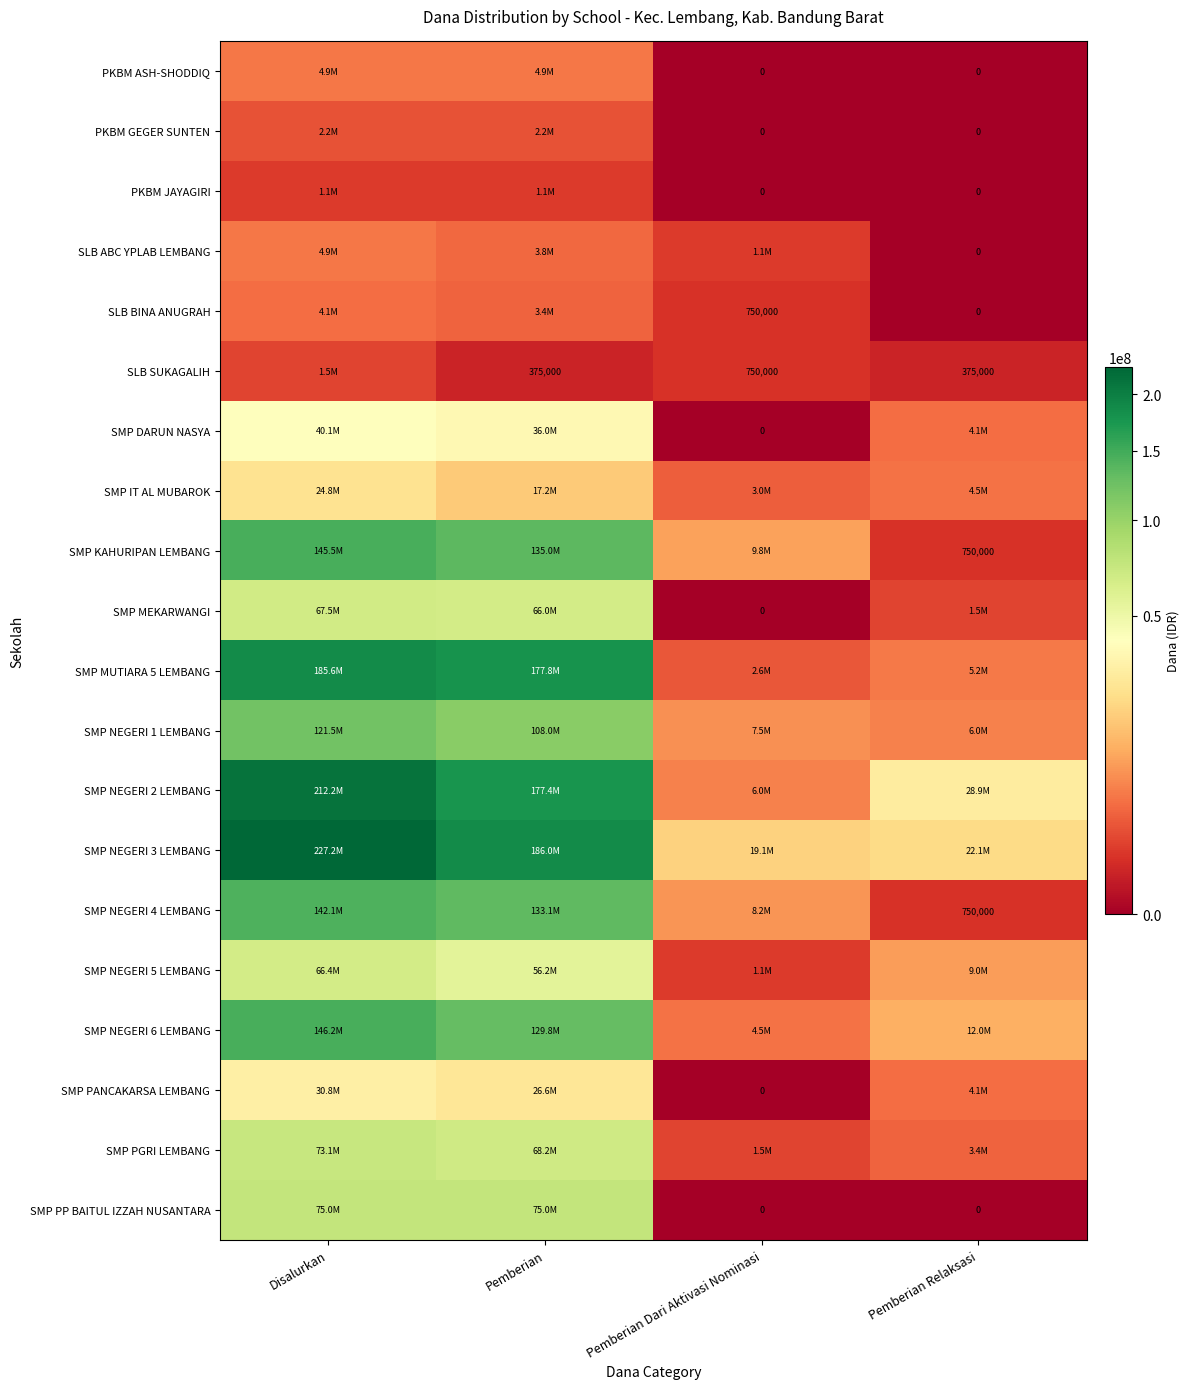

Where is SMP NEGERI 2 LEMBANG nearest to the value 109125000?

Pemberian